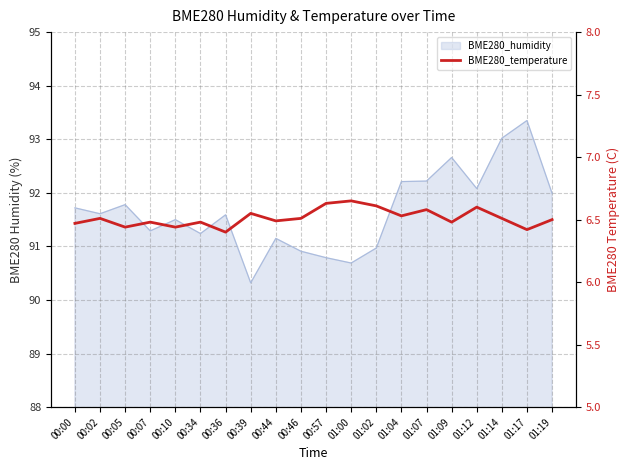

True or false: the data shows 6.5 at 01:14.

True